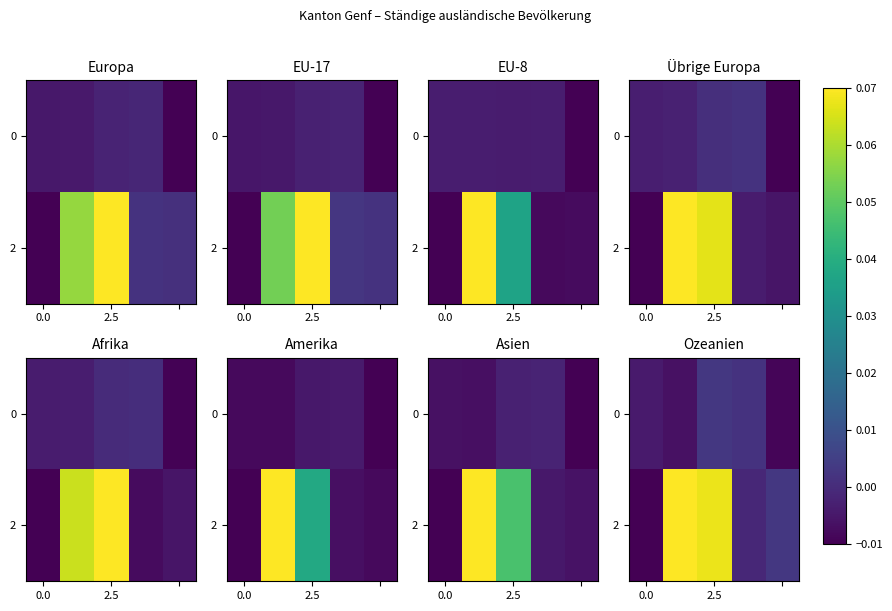

Where does the 0 series first go above 0?

2.5